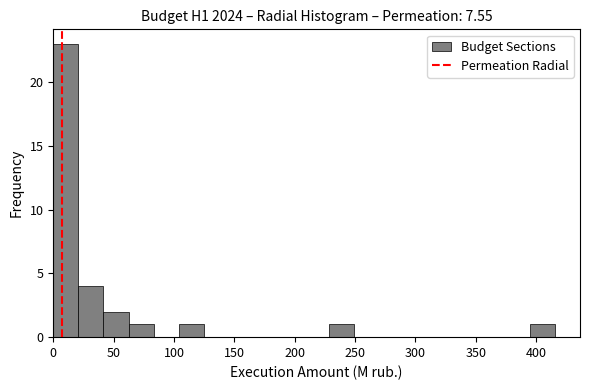

How tall is the bar that spans 0 to 20 on the x-axis? Neither the bar edges nor the heights are printed on the chart, so give them approximately, as read against the axes.

23